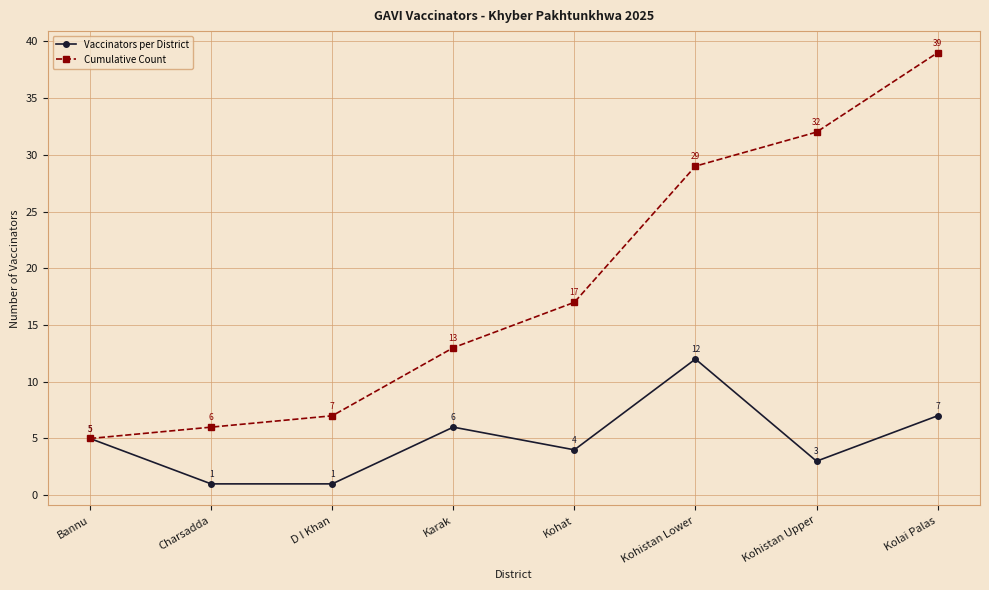

Rank the categories by Cumulative Count value from lowest to highest.

Bannu, Charsadda, D I Khan, Karak, Kohat, Kohistan Lower, Kohistan Upper, Kolai Palas